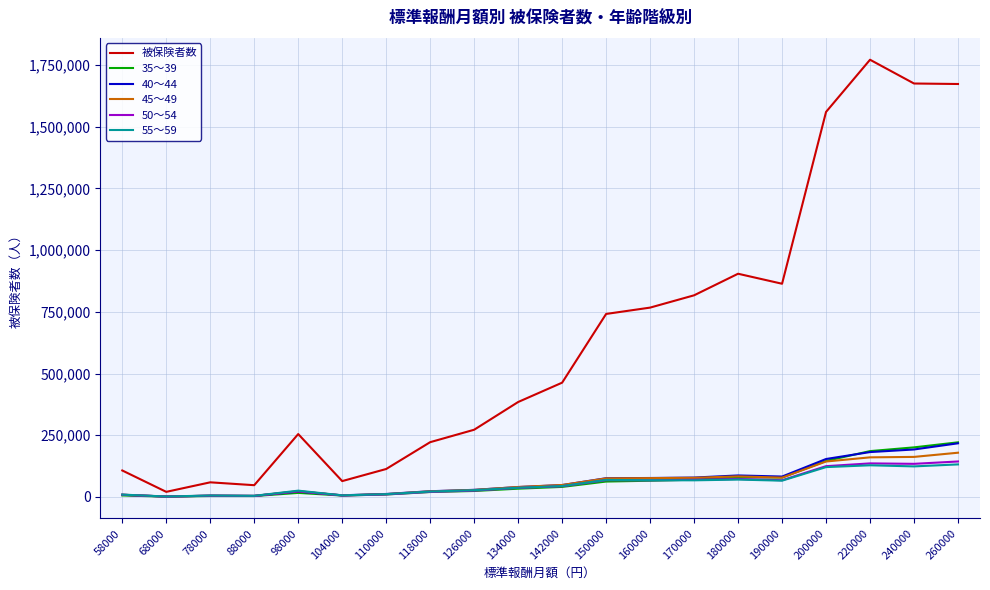

How many lines are shown in the chart?

6